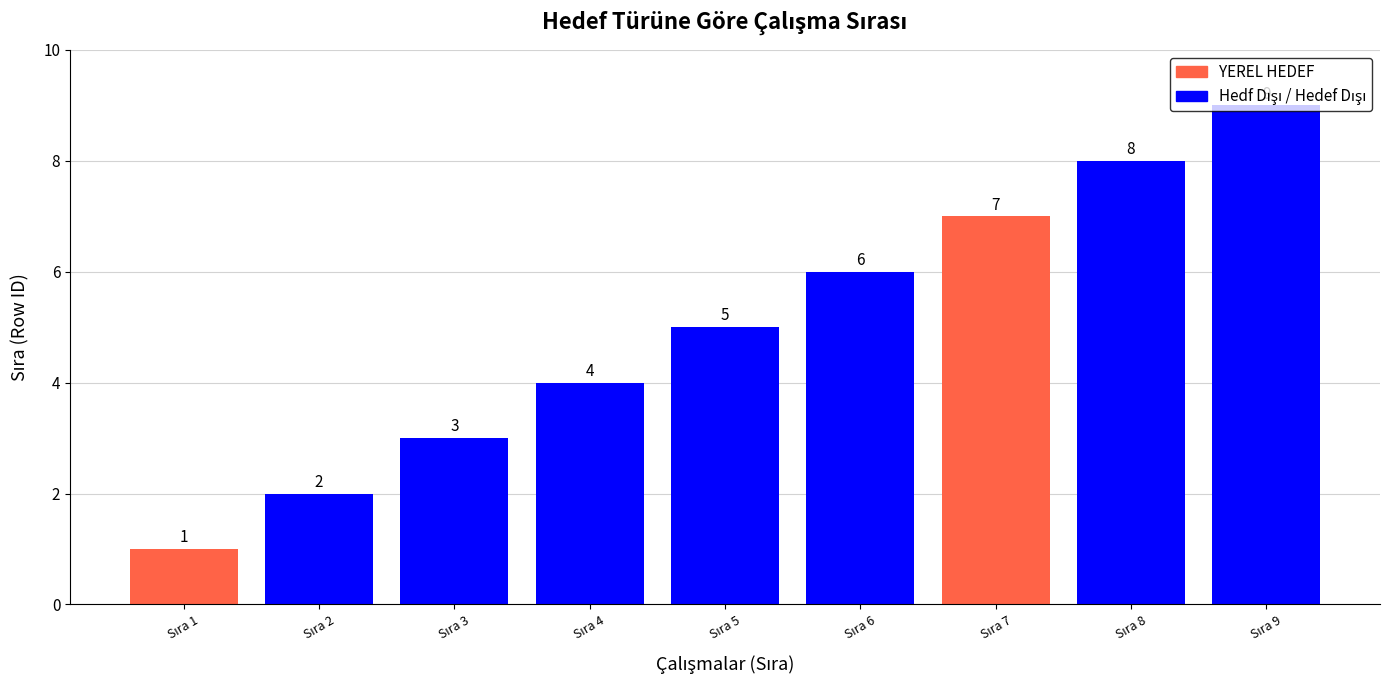

What is the value of the 1st bar from the left?

1